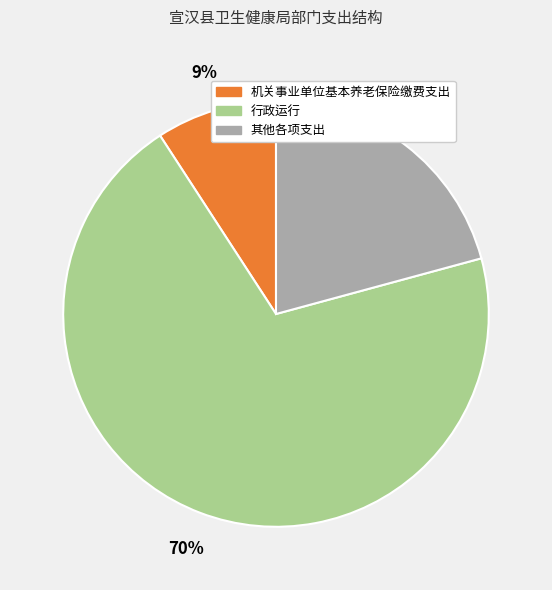

To the nearest percent, what is the average slice percentage?

33%